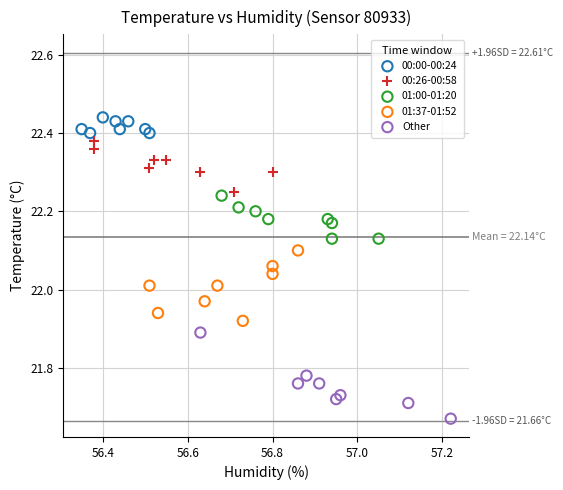

Which series reaches the maximum Y coordinate?

00:00-00:24